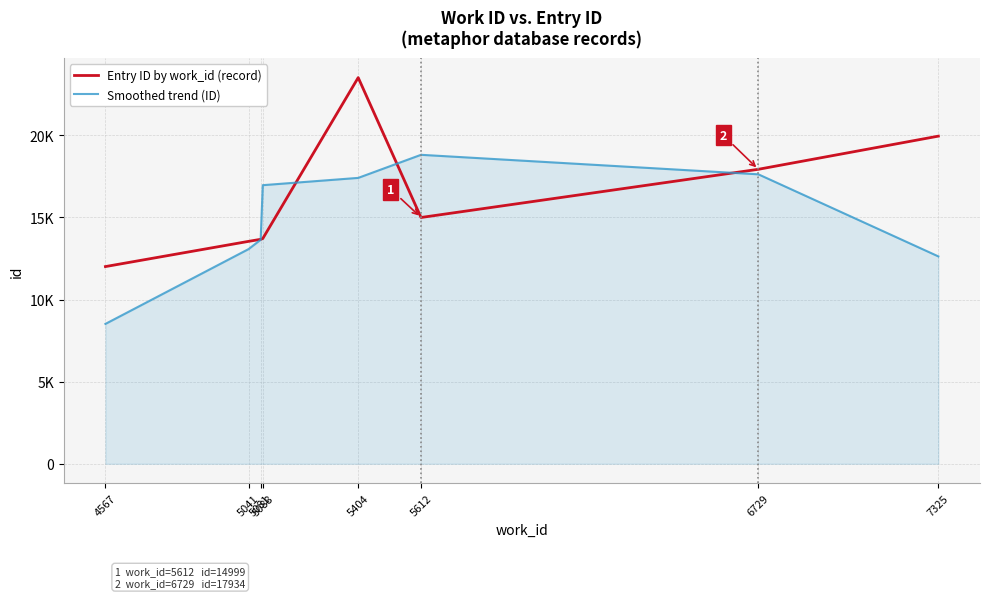

What is the difference between the second highest and second lowest values in the Smoothed trend (ID) series?

4999.7